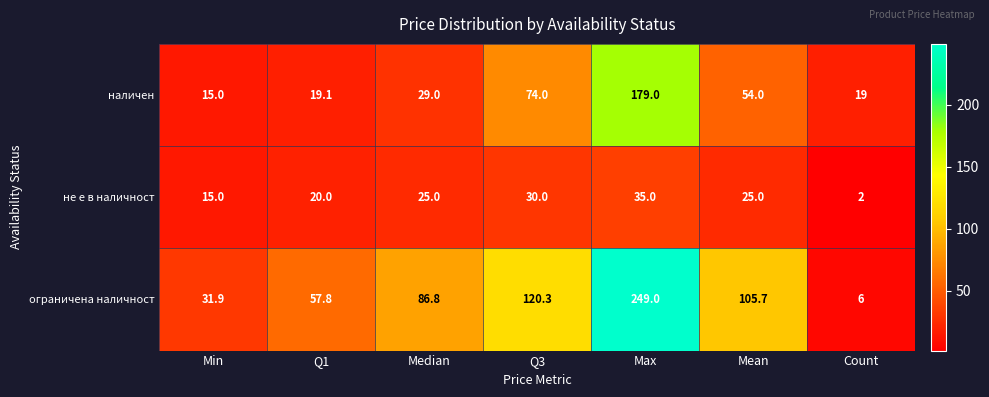

Reading left to right, extract all data points from this chart.

наличен: 15.0	19.1	29.0	74.0	179.0	54.0	19.0
не е в наличност: 15.0	20.0	25.0	30.0	35.0	25.0	2.0
ограничена наличност: 31.9	57.8	86.8	120.3	249.0	105.7	6.0